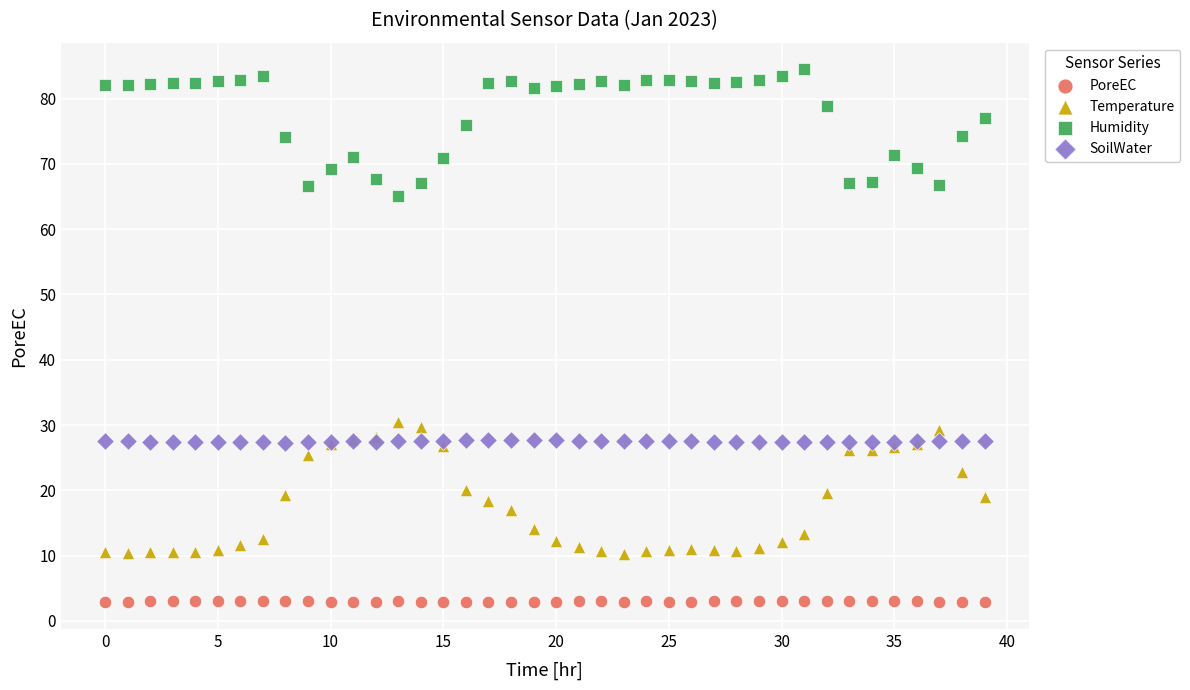

Which series reaches the minimum Y coordinate?

PoreEC